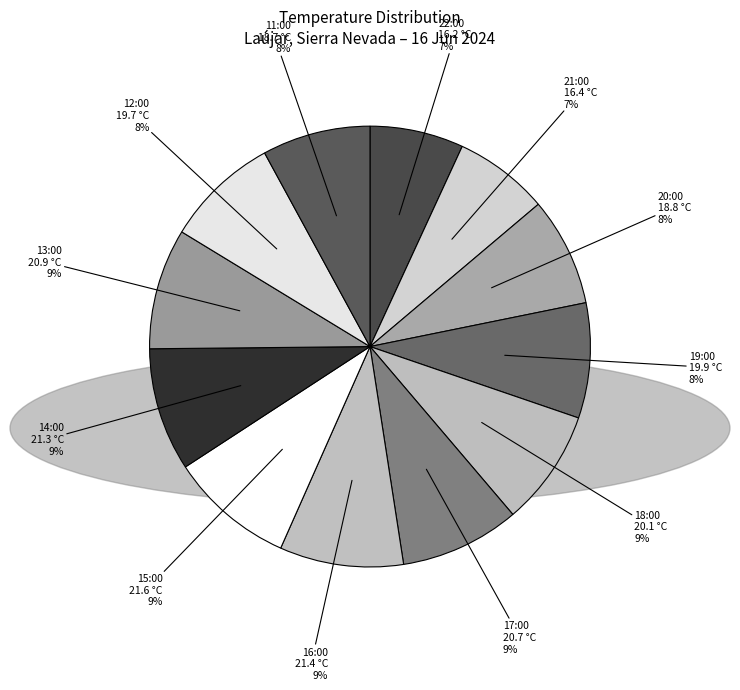

Count the number of slices in the pie.

12